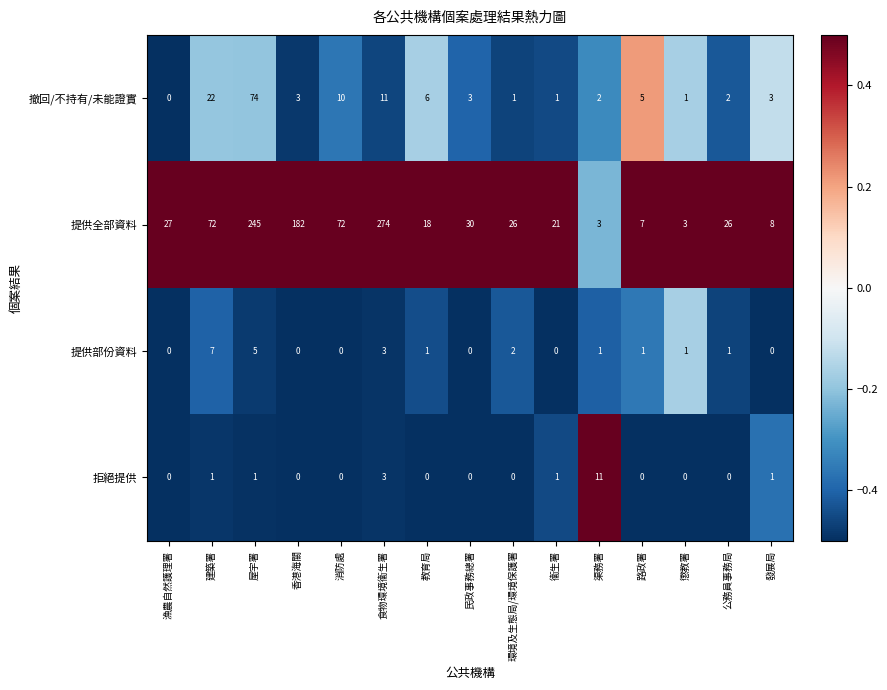

Where is 撤回/不持有/未能證實 nearest to the value 37?

建築署